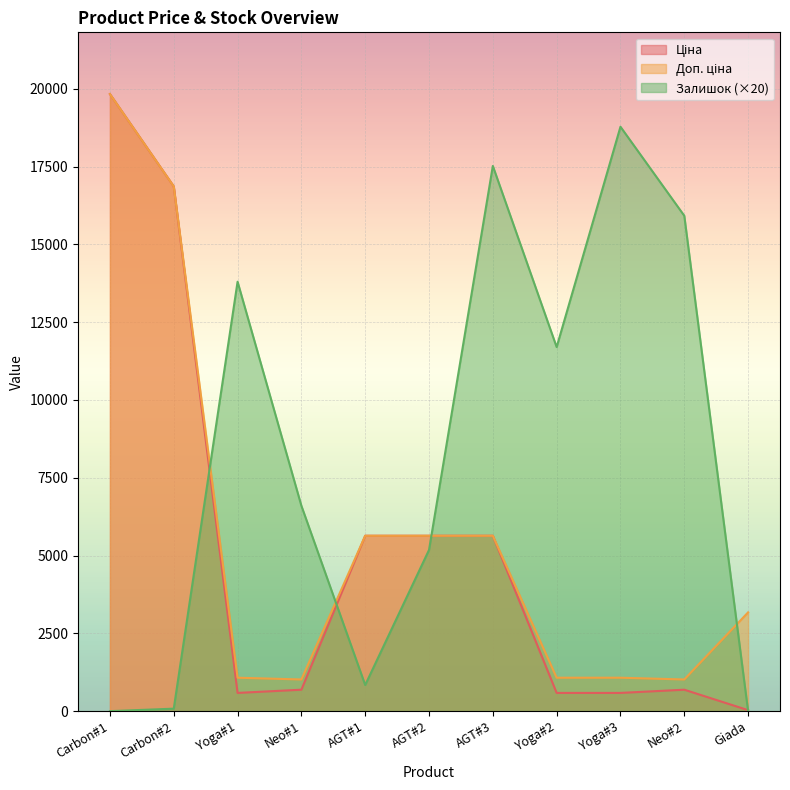

Rank the categories by Залишок value from highest to lowest.

Yoga#3, AGT#3, Neo#2, Yoga#1, Yoga#2, Neo#1, AGT#2, AGT#1, Carbon#2, Carbon#1, Giada